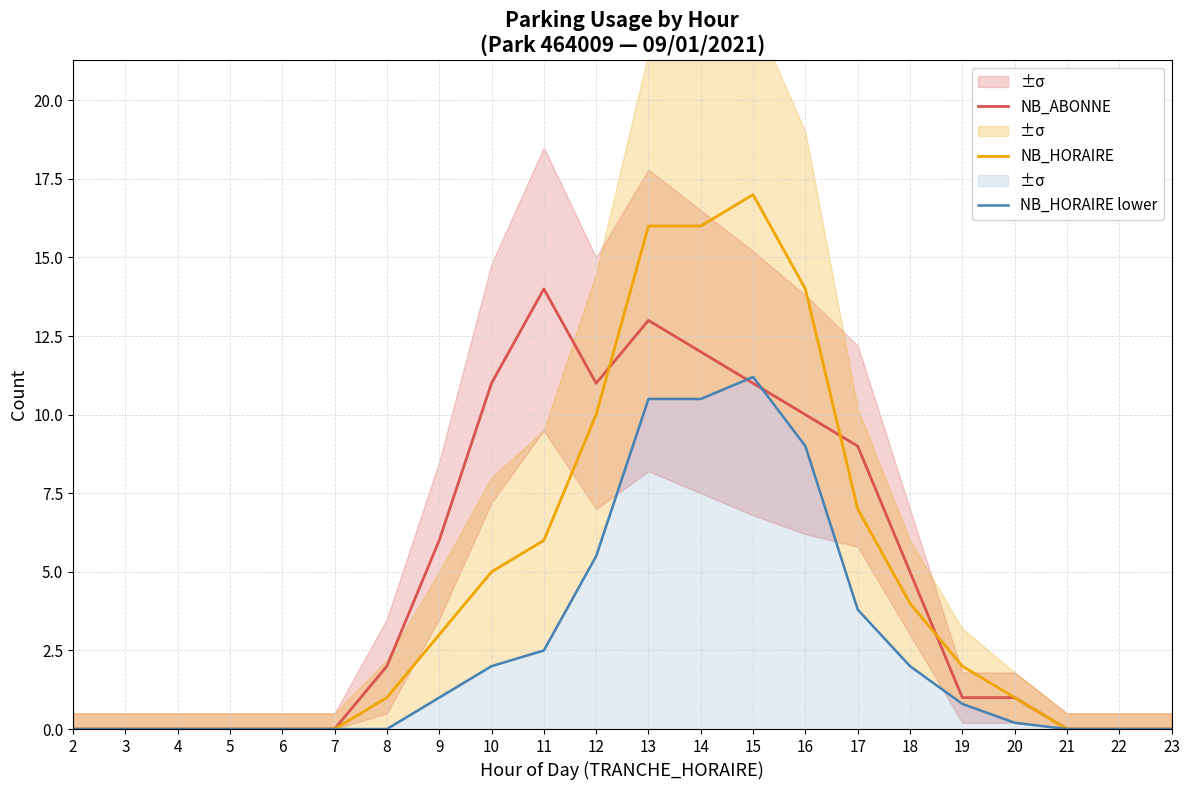

Which series changed the most between 2 and 4?

NB_ABONNE